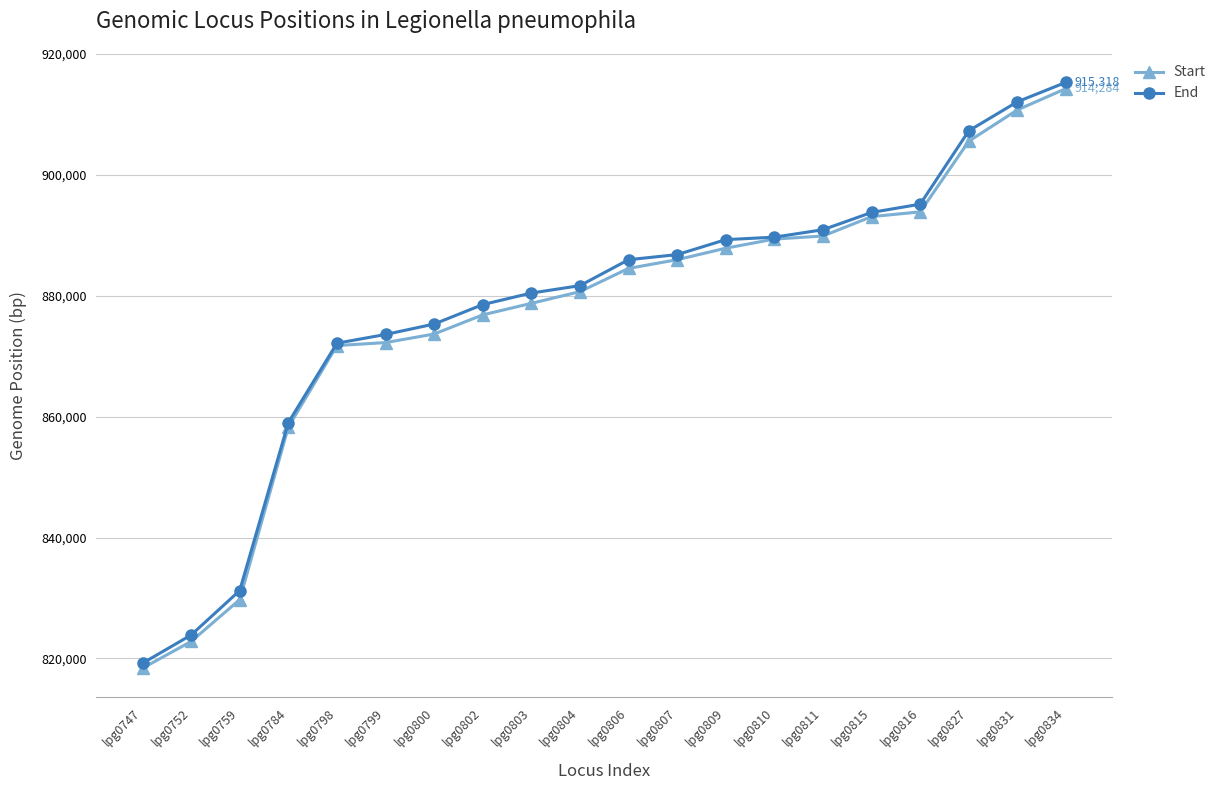

What is the value of the End point at the 16th from the left?

893786